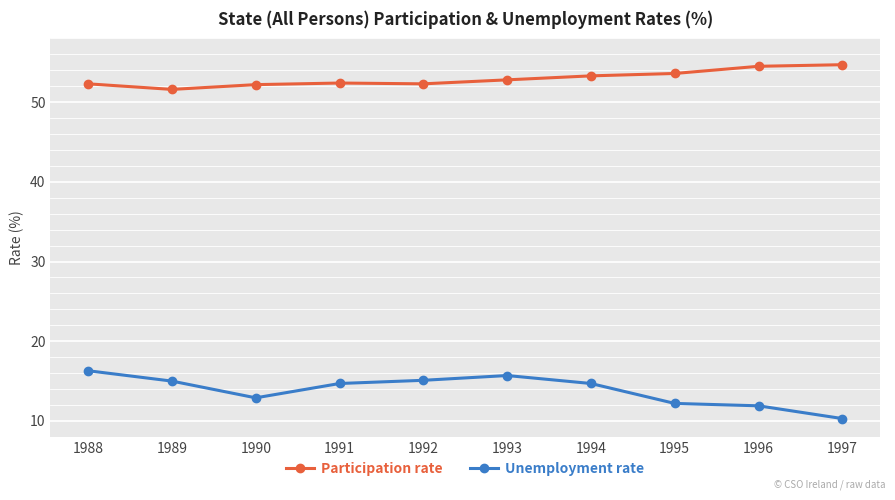

In Unemployment rate, how many points are lower than both neighbors (excluding endpoints)?

1